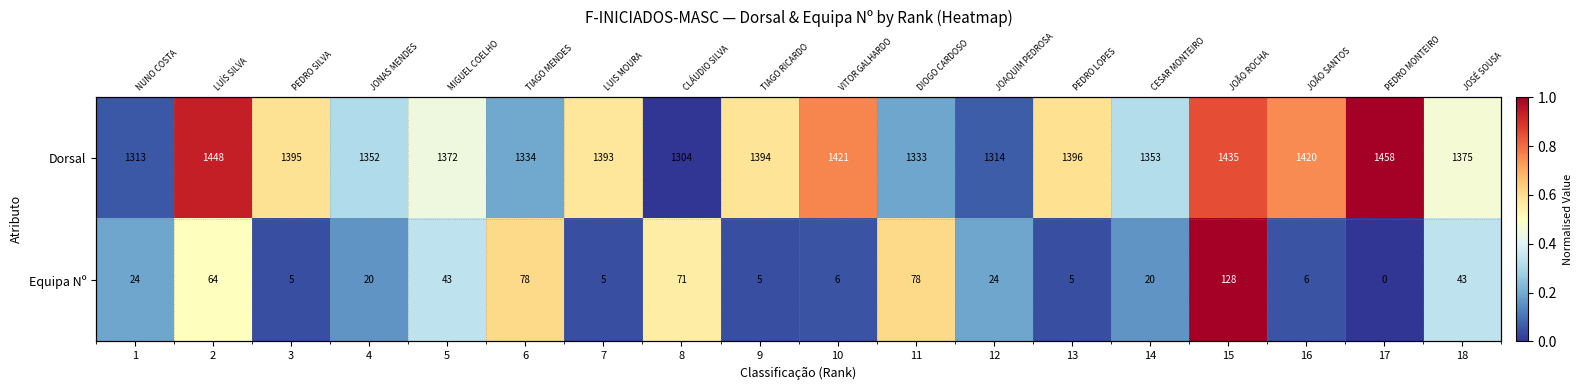

Which series changed the most between 6 and 11?

Dorsal